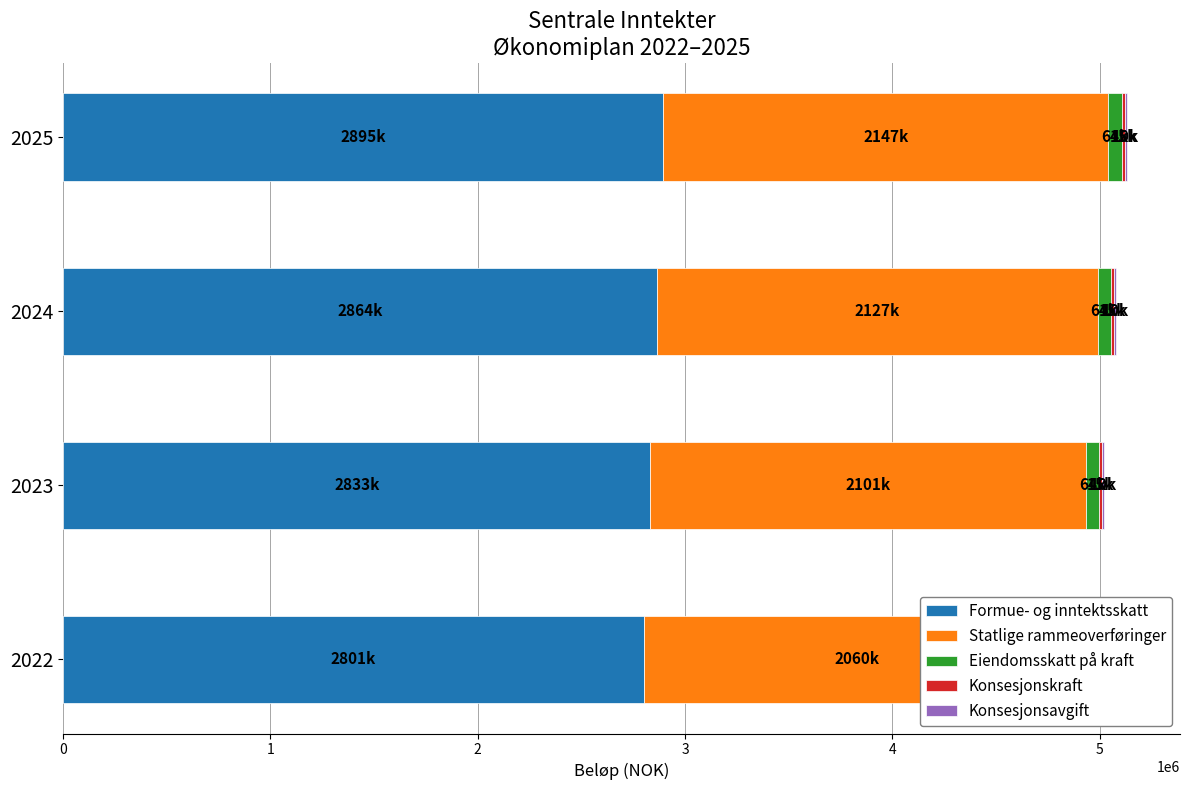

What is the sum of the Statlige rammeoverføringer values at 2022 and 2024?

4187000.0